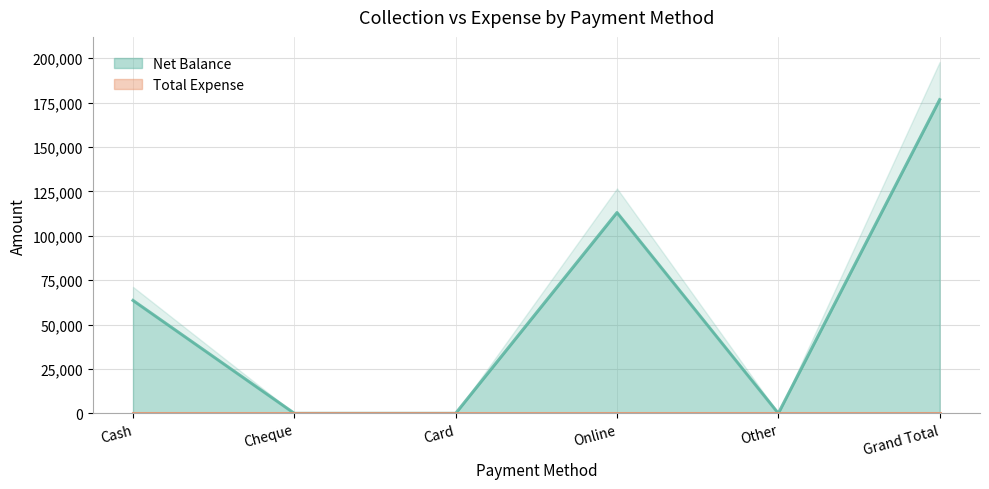

Reading left to right, extract all data points from this chart.

63600	0	0	113100	0	176700